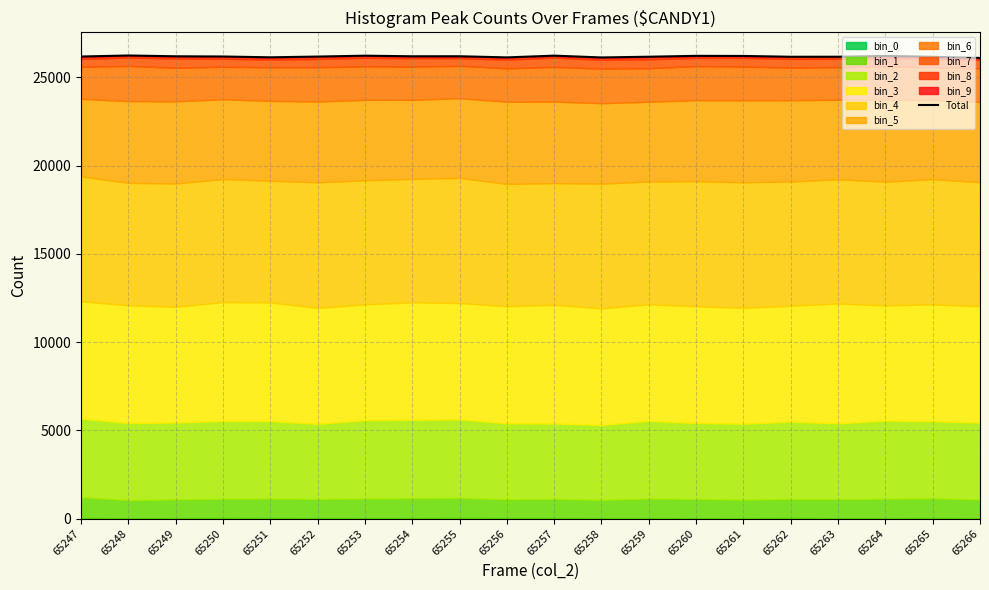

What is the maximum value shown in the chart?

26237